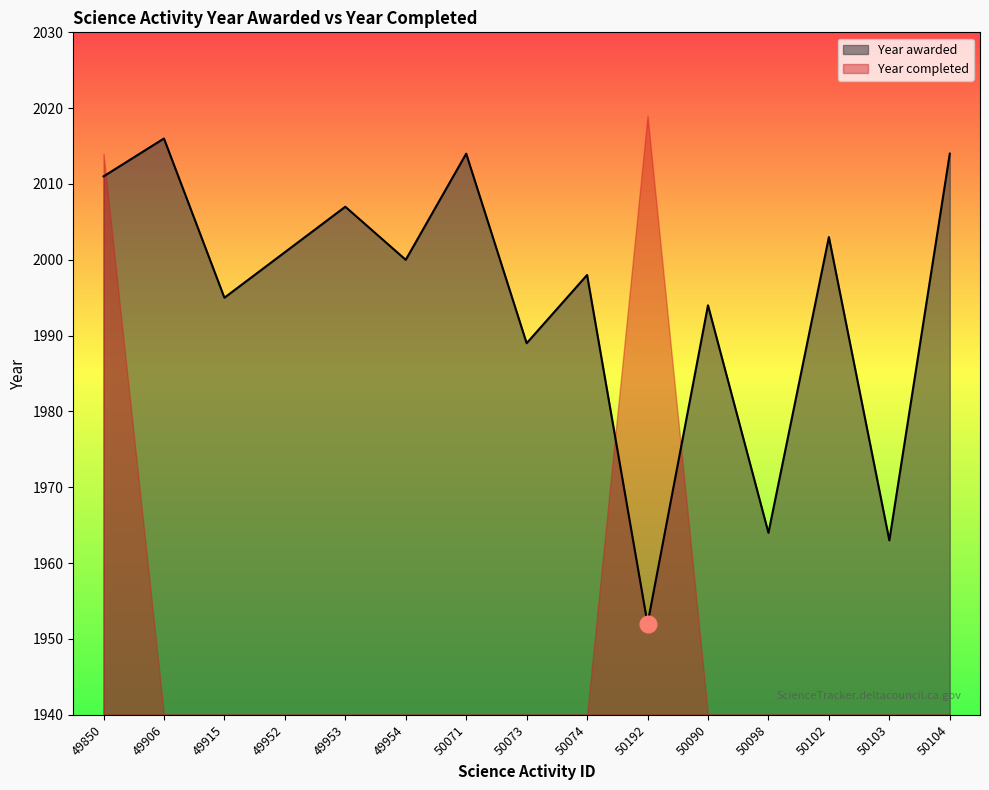

At which category does the data reach its first local peak?

49906